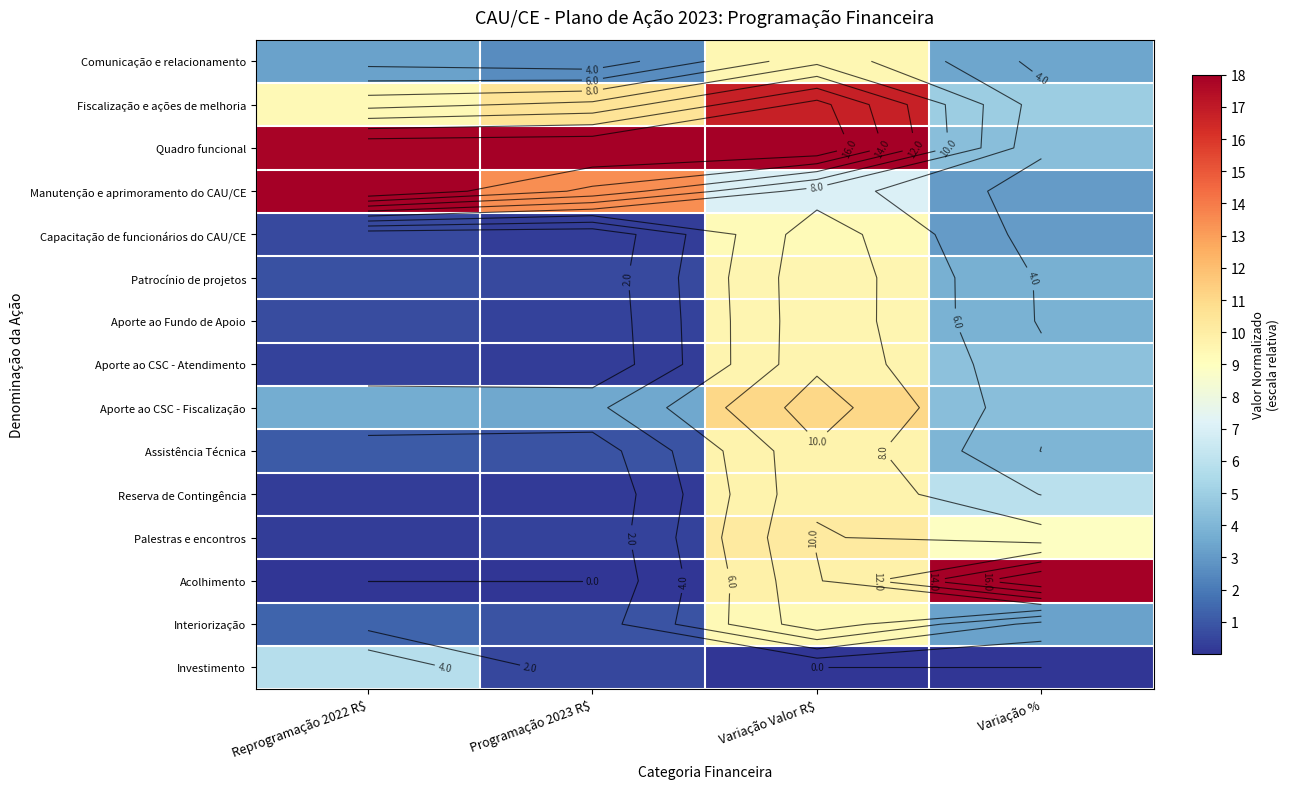

Which has a higher value, Variação Valor R$ or Reprogramação 2022 R$?

Variação Valor R$